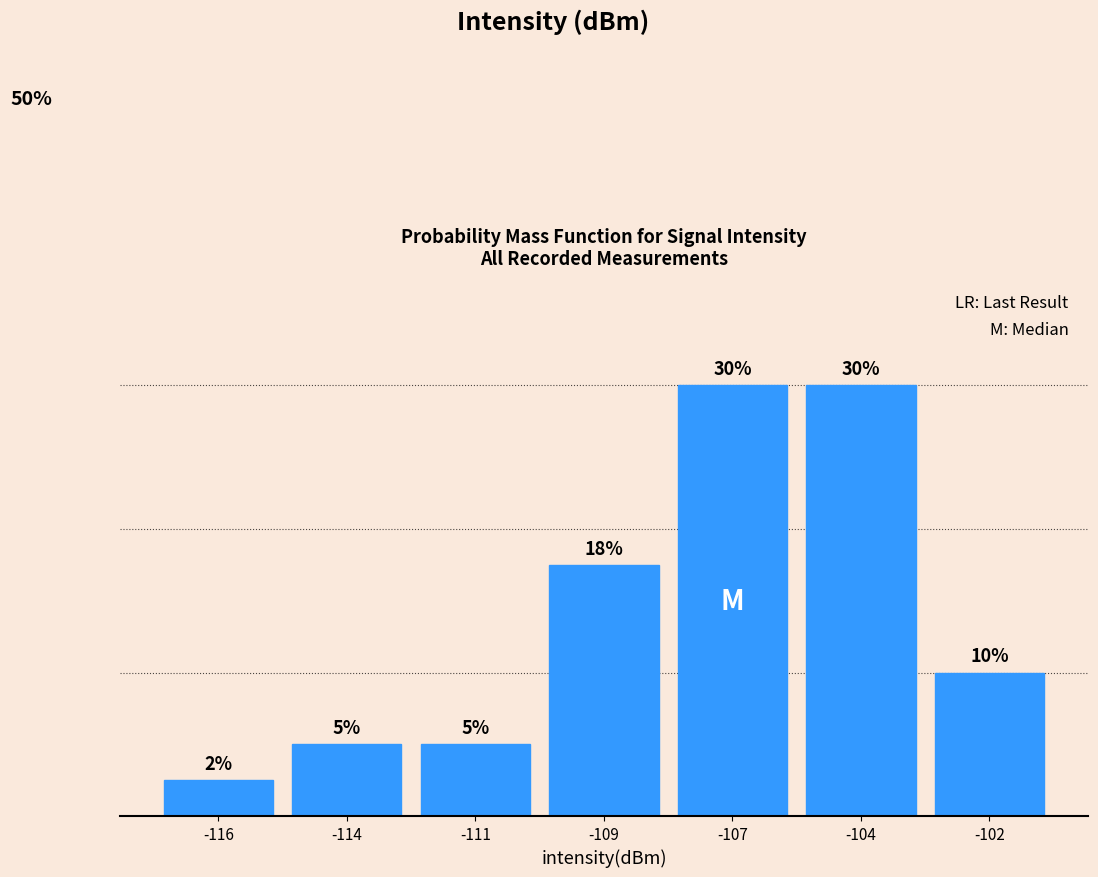

Are the bars horizontal?

No